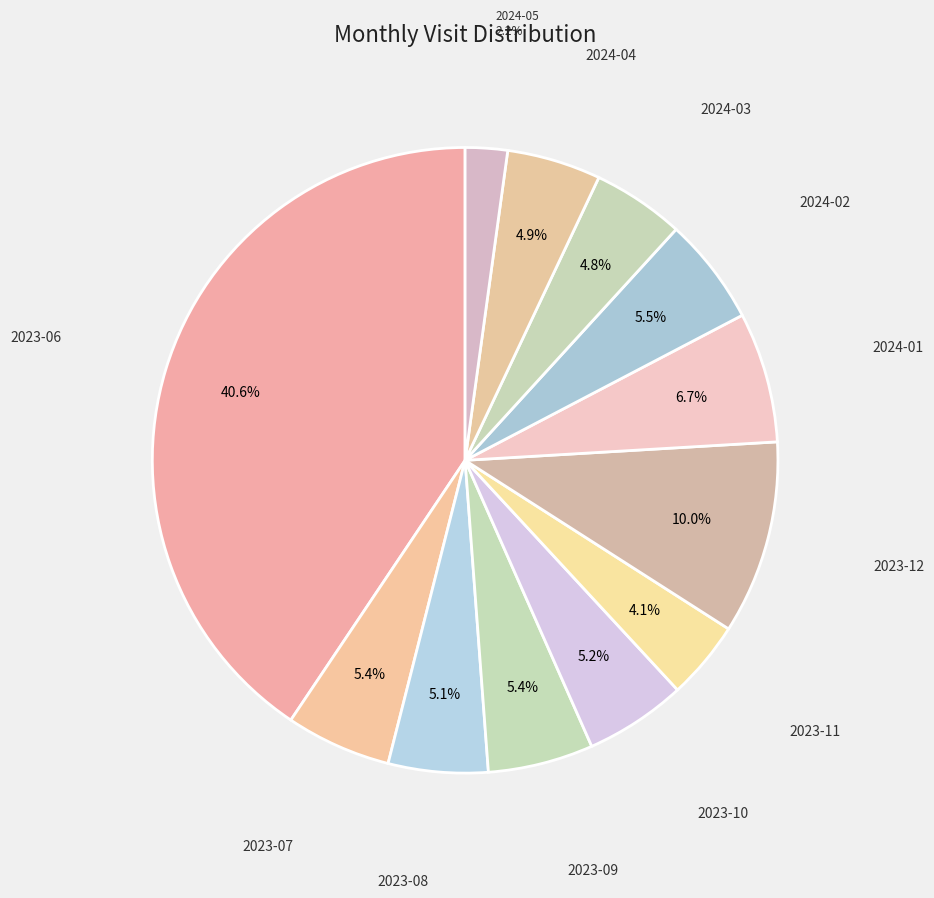

Count the number of slices in the pie.

12